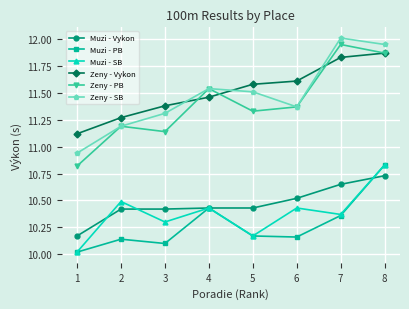

True or false: Zeny - Vykon and Muzi - Vykon cross at least once.

False